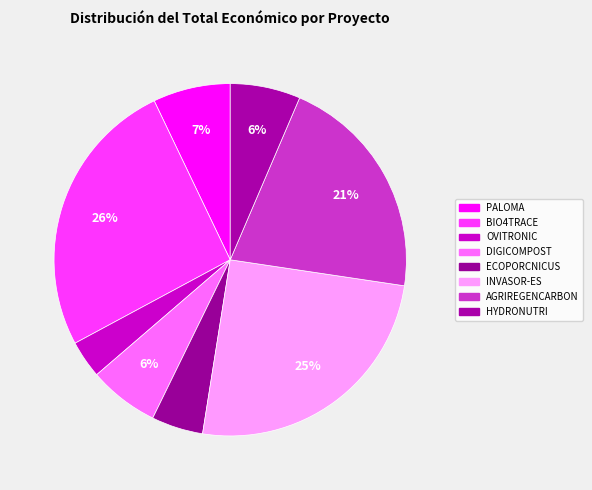

What is the change in value from DIGICOMPOST to AGRIREGENCARBON?

+336756